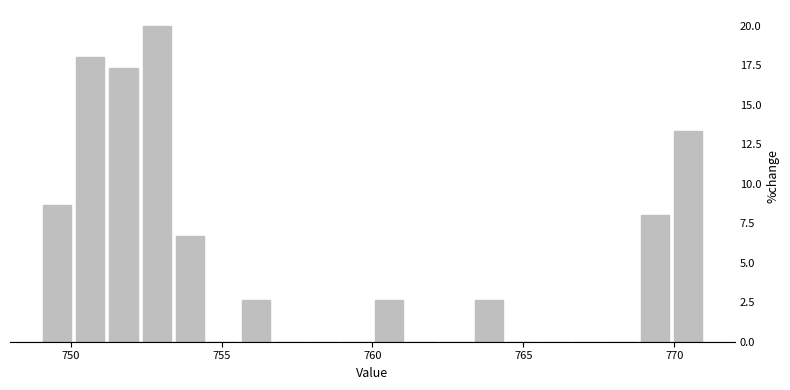

Around what value on the x-axis is the tallest bar? Give the approximate position of its centre, as read against the axis.

753.0